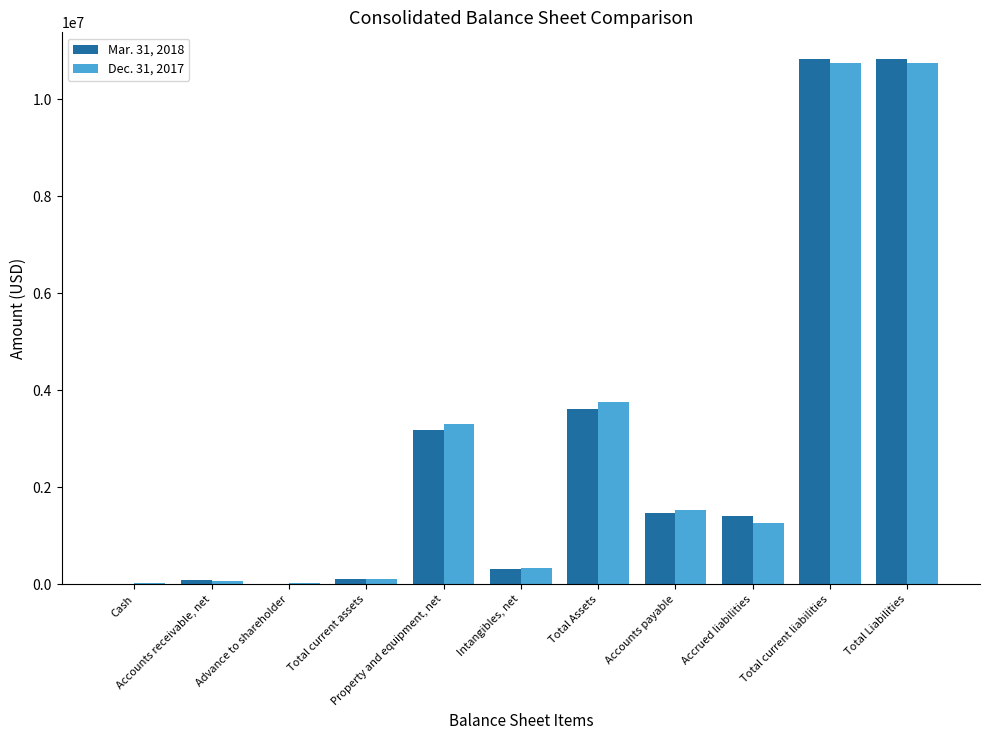

Where is Mar. 31, 2018 nearest to the value 5423505?

Total Assets